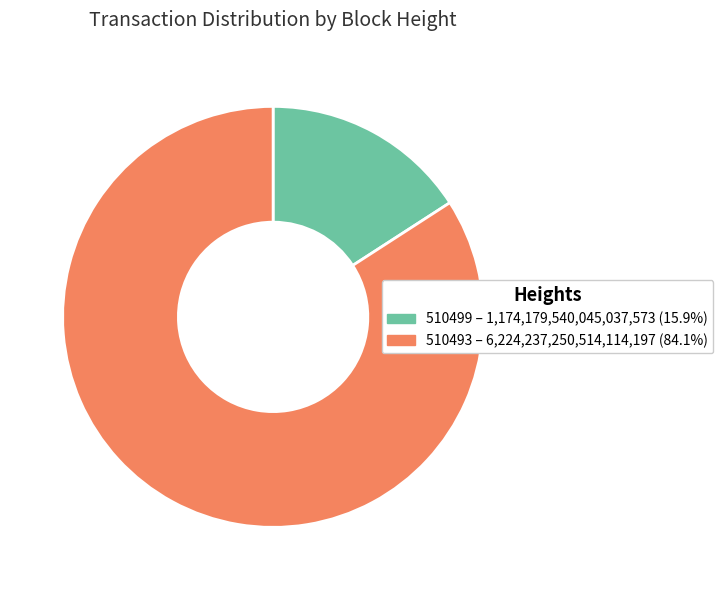

Do 510493 – 6,224,237,250,514,114,197 (84.1%) and 510499 – 1,174,179,540,045,037,573 (15.9%) together represent more than half of the pie?

Yes